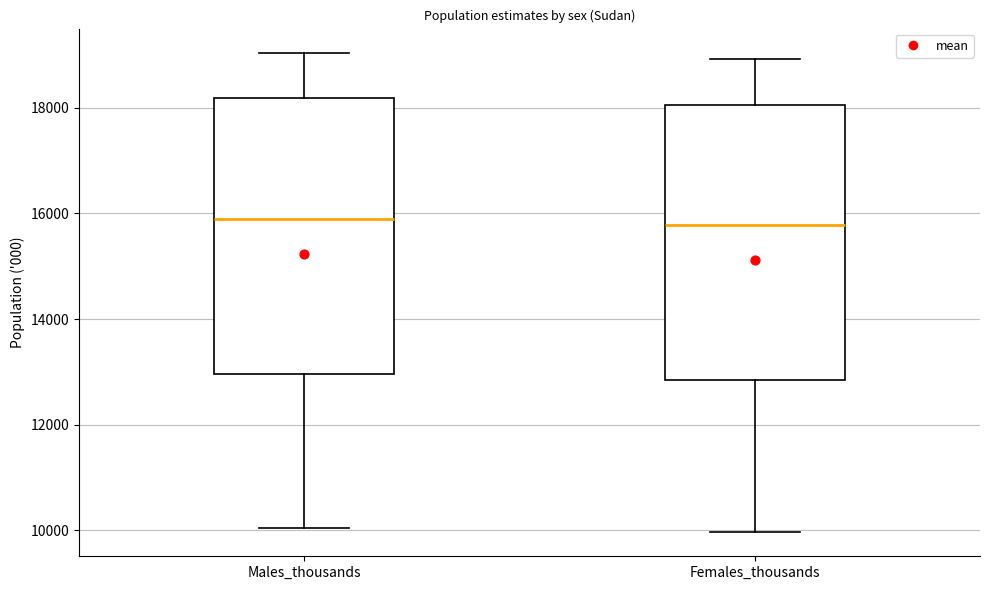

Where does the median line of the box for Females_thousands sit on the y-axis? The values are not printed on the chart, so give them approximately, as read against the axis.

15800